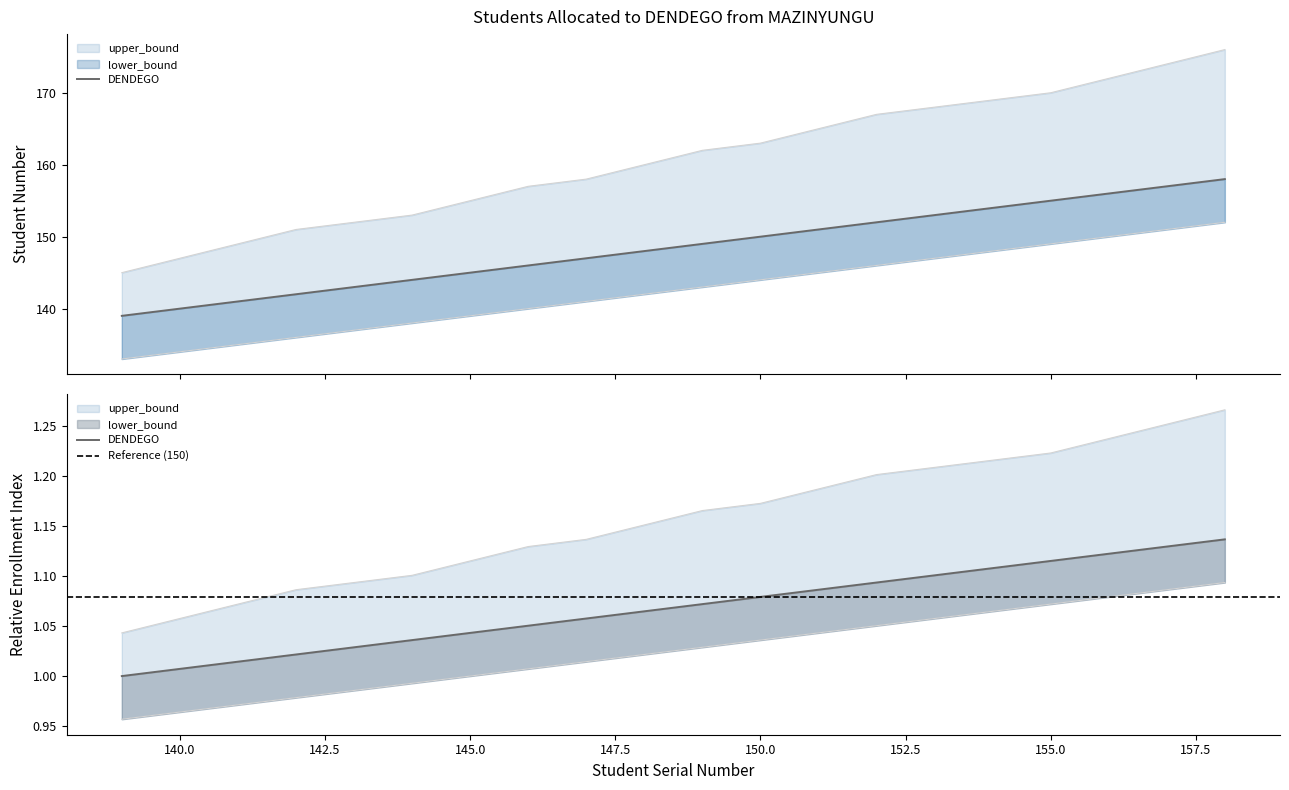

How many lines are shown in the chart?

3